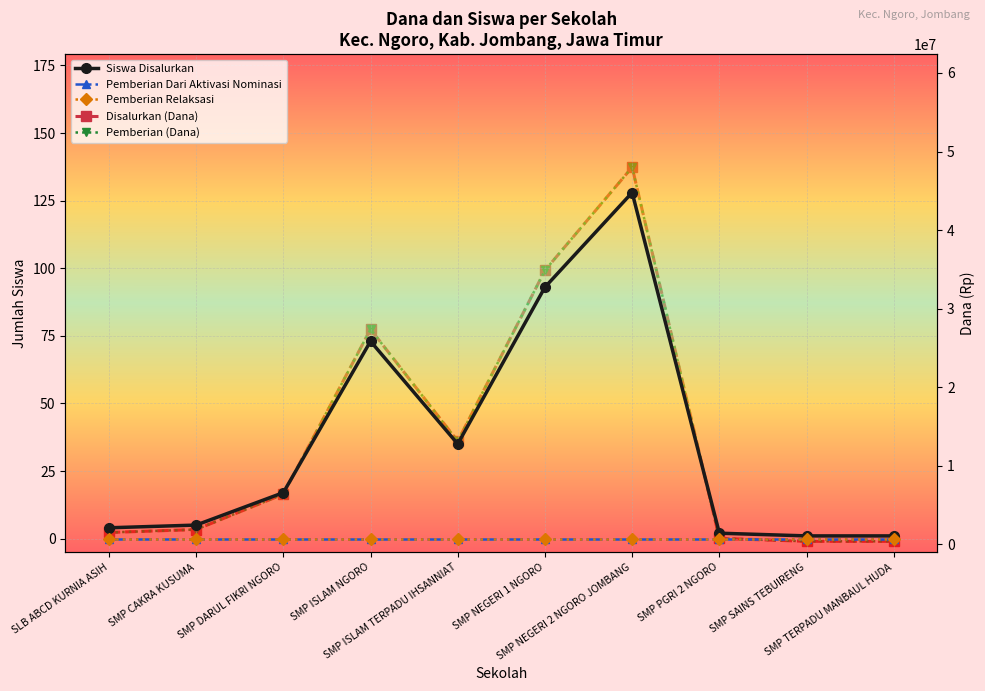

At how many categories does at least one series exceed 34015334?

2